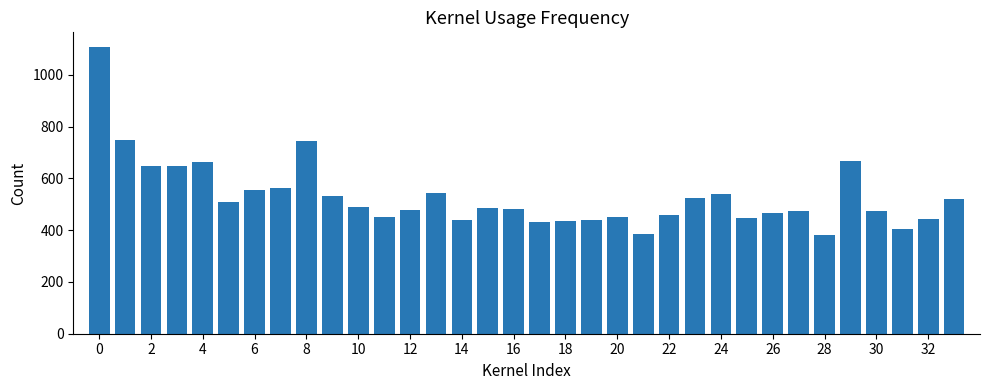

What is the smallest value displayed?

380